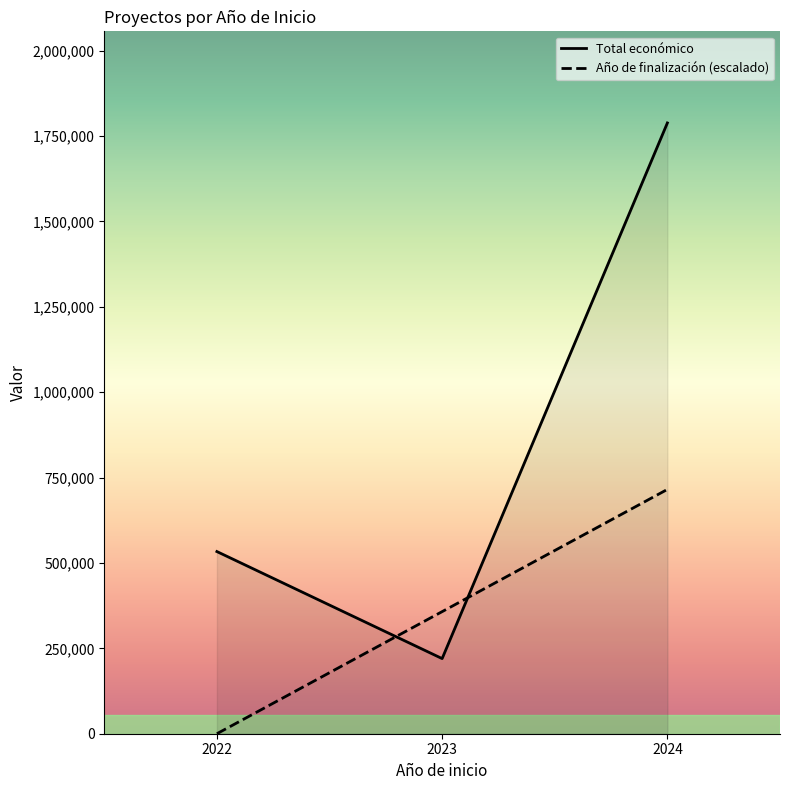

The value of Total económico at 2023 is 100880.2. True or false?

False